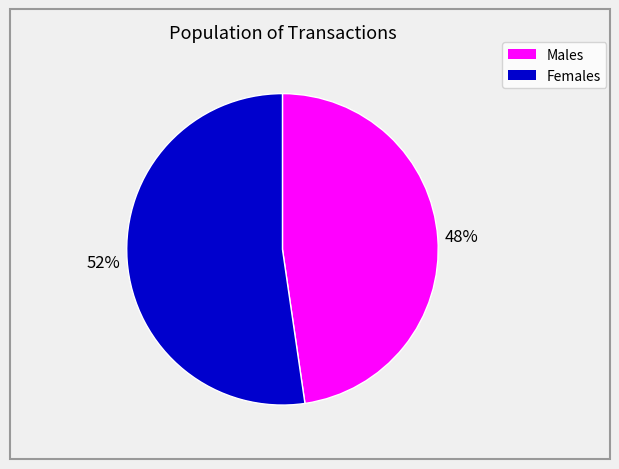

Is there a majority slice in this chart?

Yes